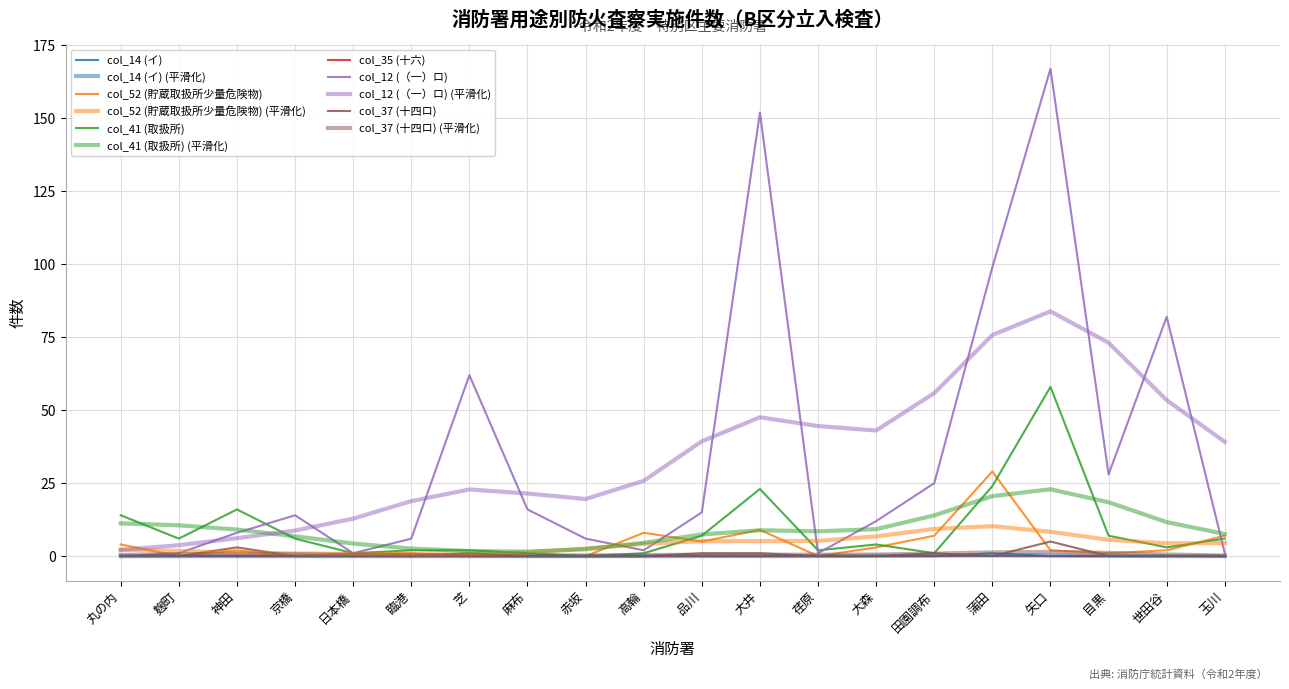

Count the number of categories in the chart.

20